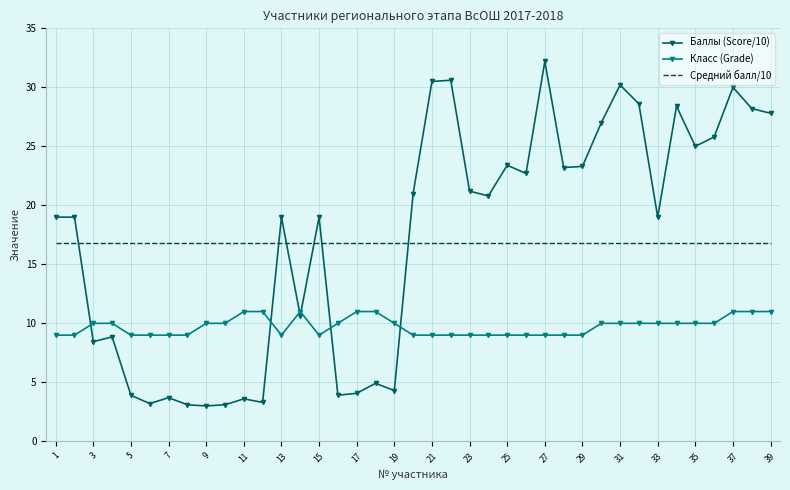

What are all the series names shown in the legend?

Баллы (Score/10), Класс (Grade), Средний балл/10